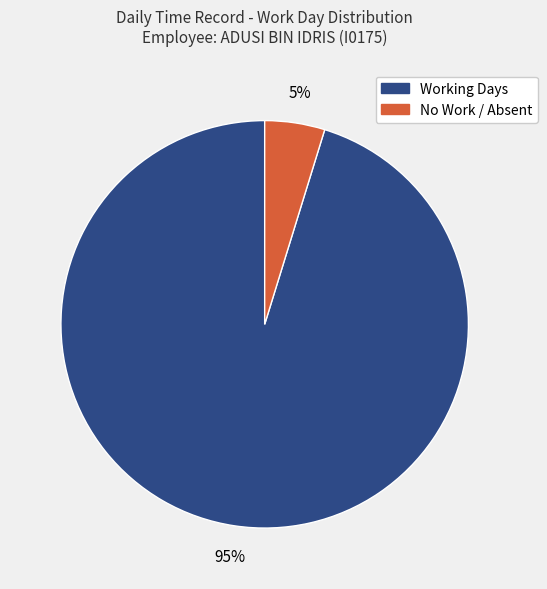

To the nearest percent, what is the difference between the largest and smallest slice percentages?

90%